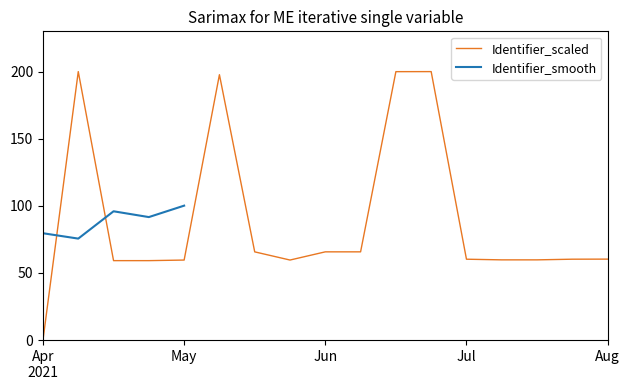

How many values are below 60?

7